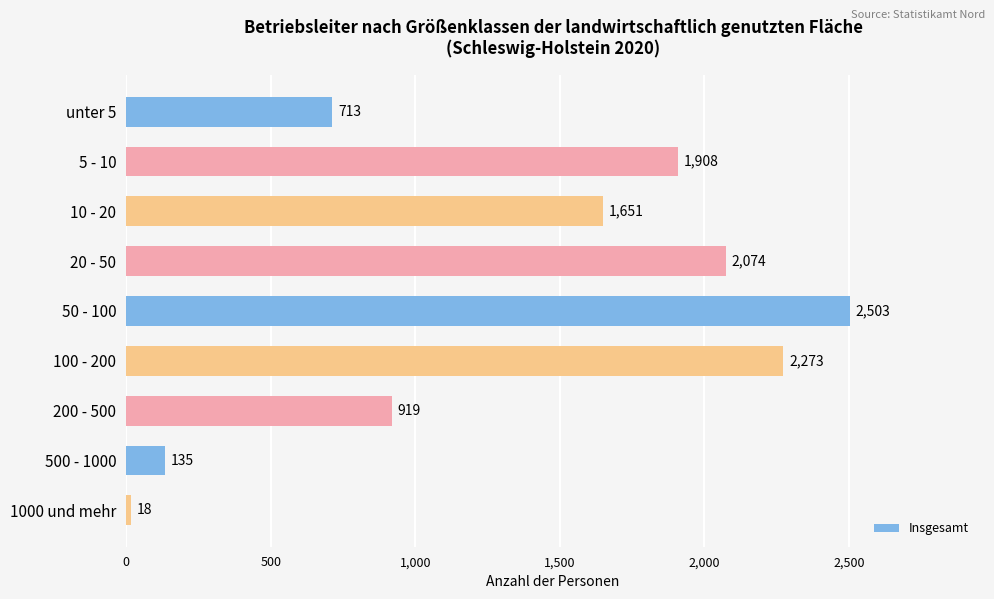

What is the change in value from unter 5 to 10 - 20?

+938